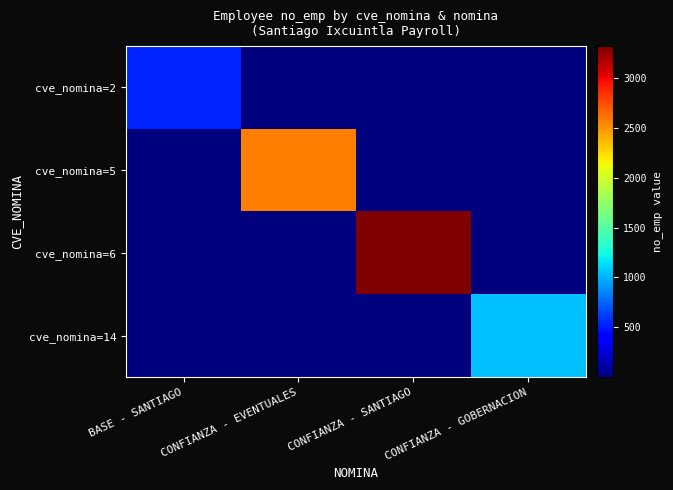

Rank the series by their maximum value, from highest to lowest.

cve_nomina=6, cve_nomina=5, cve_nomina=14, cve_nomina=2